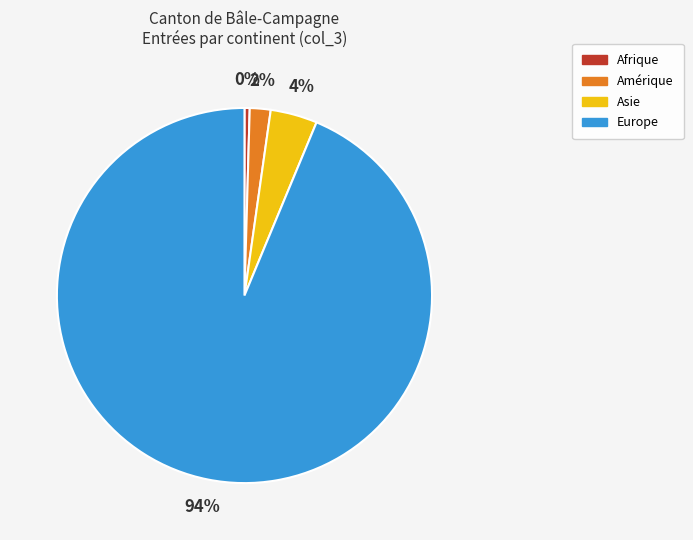

Which slice represents more than half of the pie?

Europe